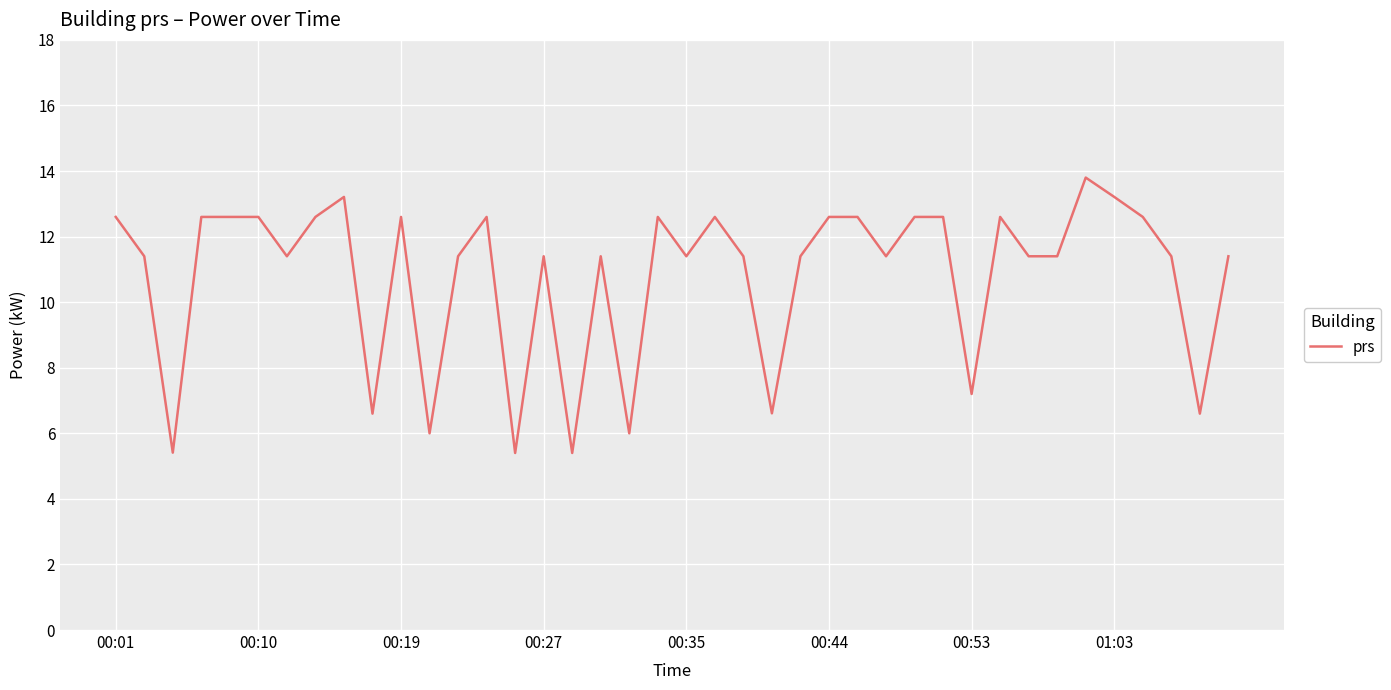

What is the greatest value displayed?

13.8